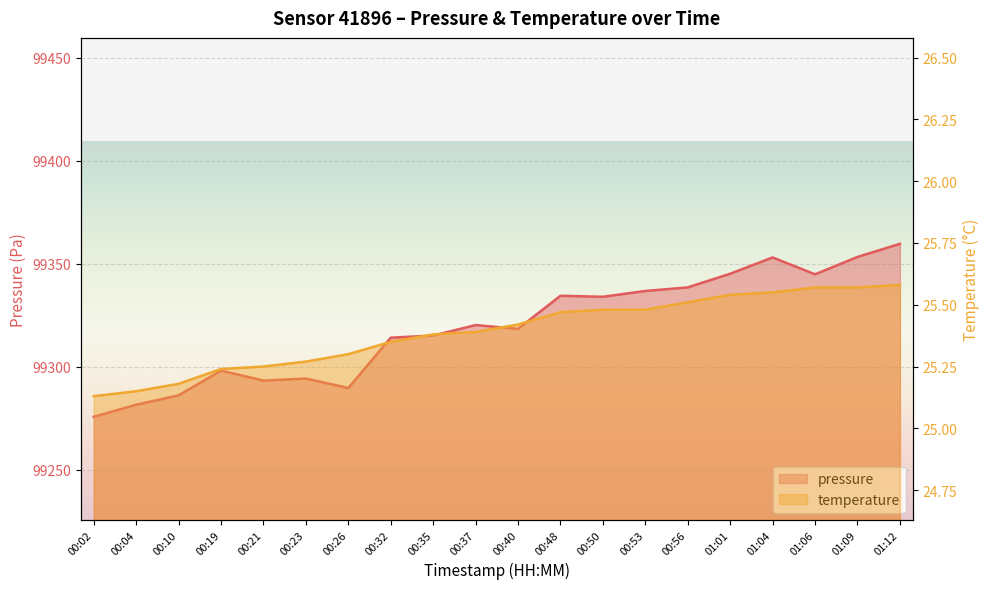

What is the label of the 14th point from the left?

00:53